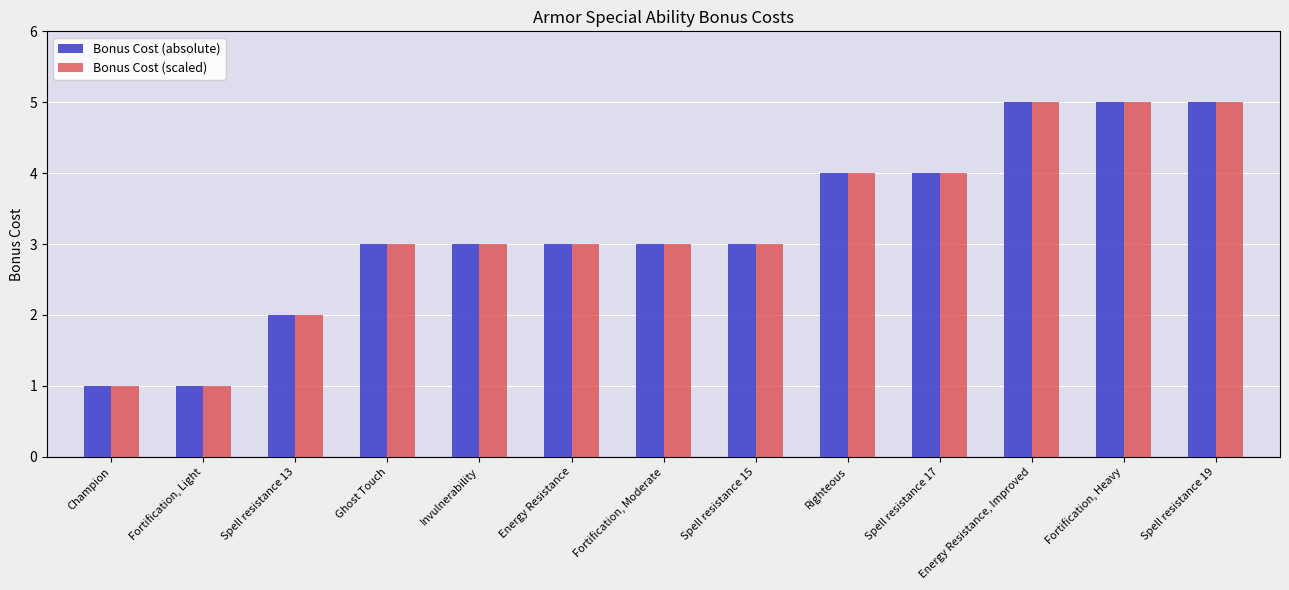

How many distinct data groups are displayed?

2